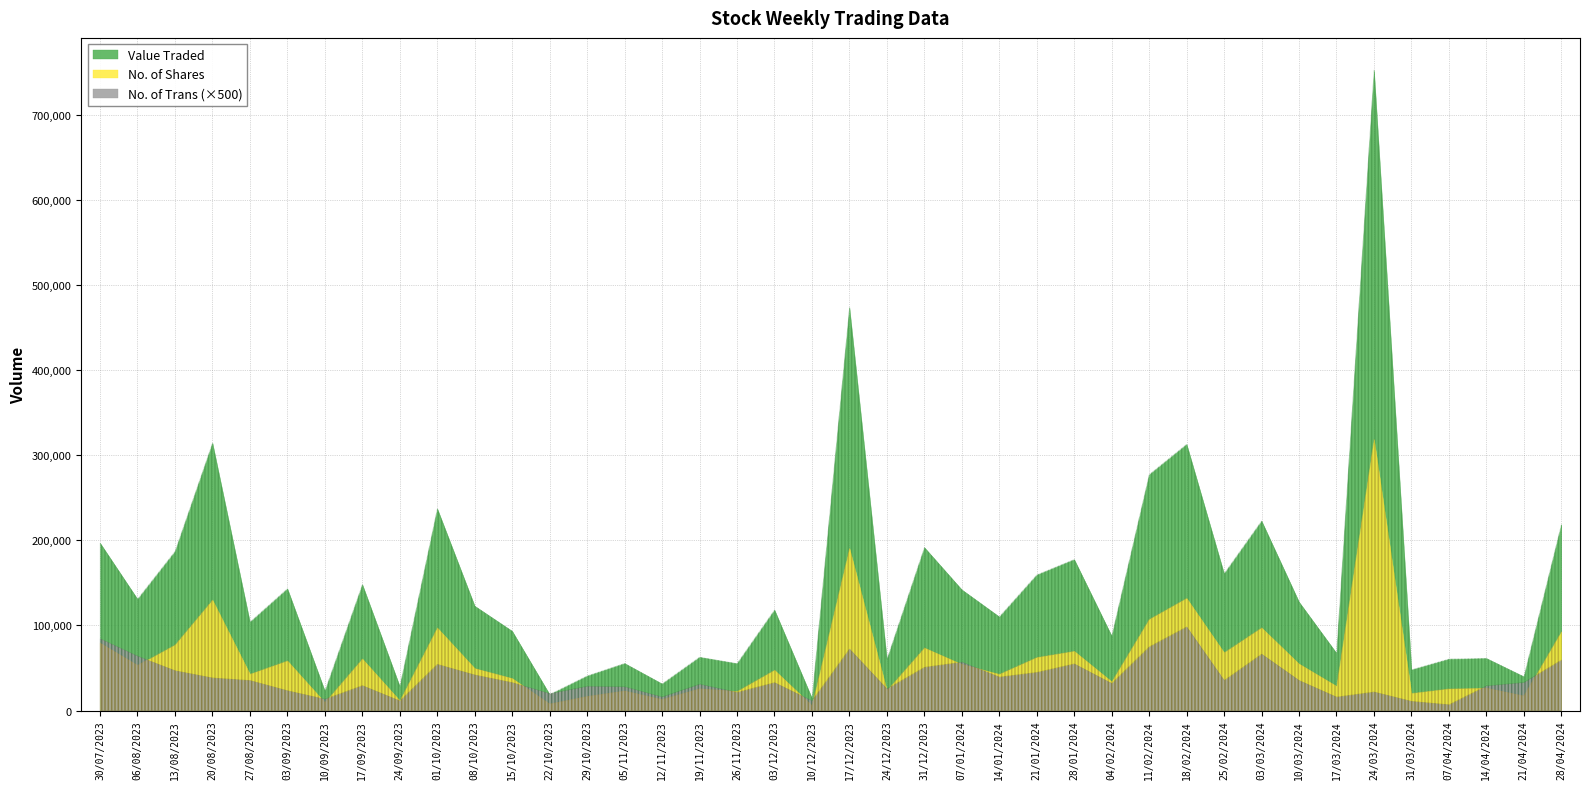

What value does the No. of Trans series have at 12/11/2023?

32